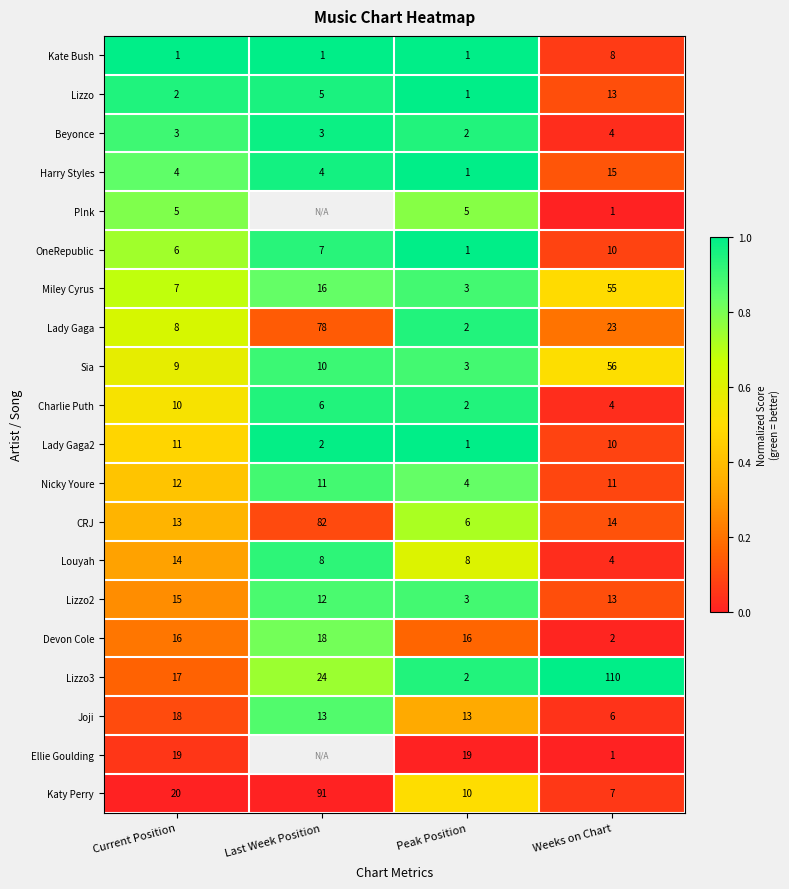

Where does the Charlie Puth series first go above 6?

Current Position